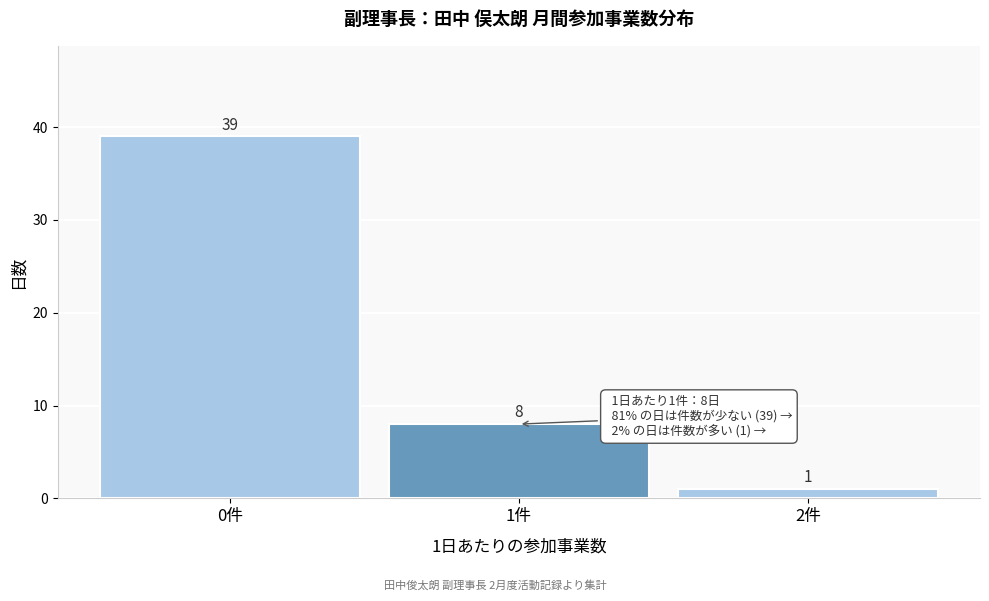

Reading left to right, what are all the values shown in this chart?

39	8	1